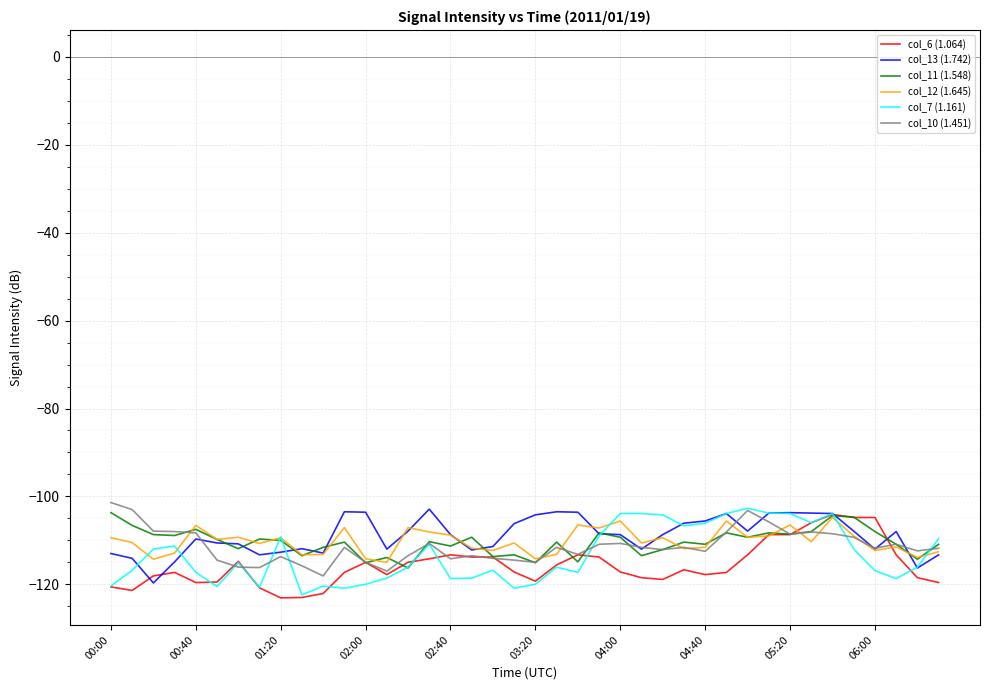

What is the smallest value displayed?

-123.1